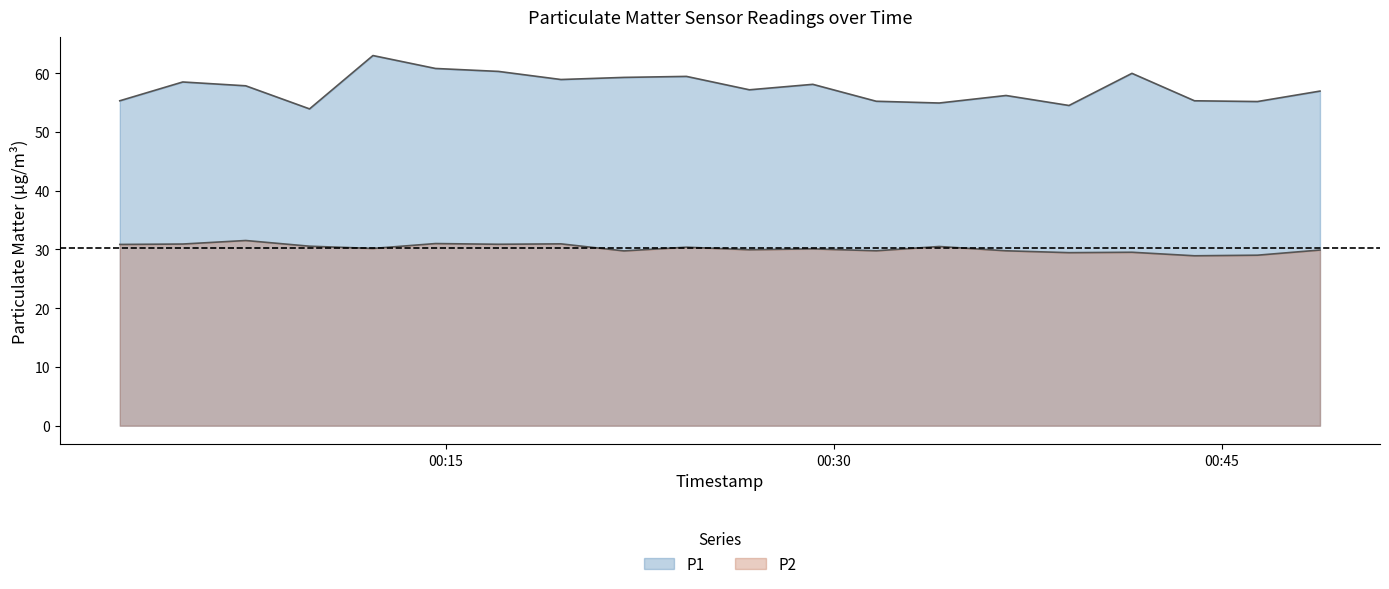

Reading right to left, transcribe all the data shown in this chart.

P1: 57.0	55.2	55.3	60.0	54.5	56.2	54.9	55.2	58.1	57.2	59.5	59.3	58.9	60.3	60.8	63.0	53.9	57.9	58.5	55.3
P2: 29.9	29.0	28.9	29.5	29.4	29.8	30.5	29.8	30.1	29.9	30.4	29.8	30.9	30.9	31.0	30.2	30.6	31.5	30.9	30.9